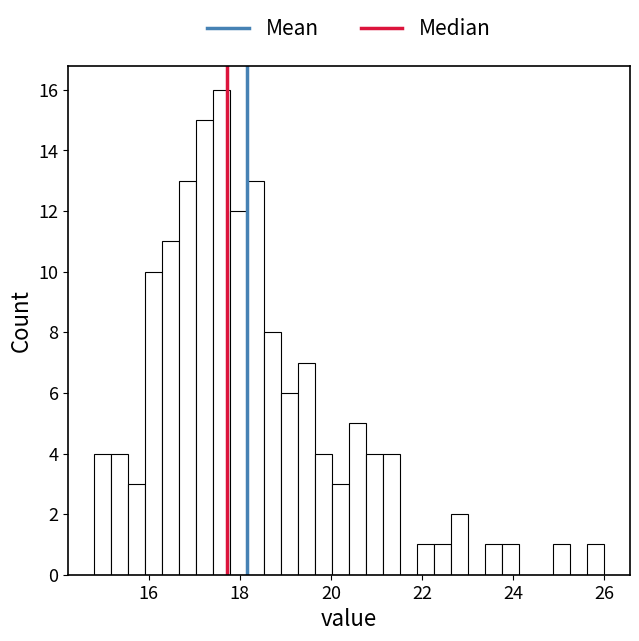

Read against the x-axis, roughly where is the centre of the tallest bar?

17.6